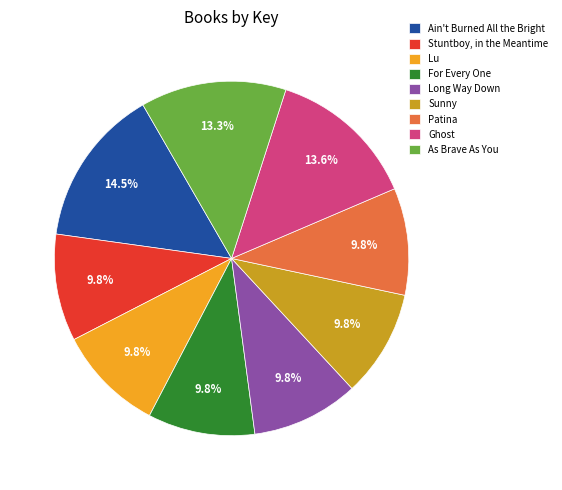

To the nearest percent, what is the difference between the largest and smallest slice percentages?

5%